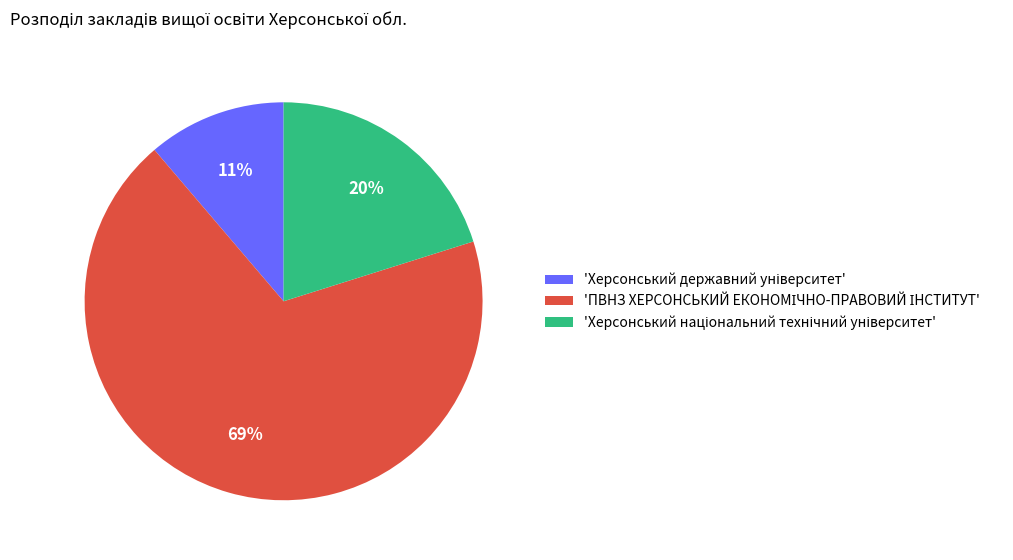

How many slices are in this pie chart?

3